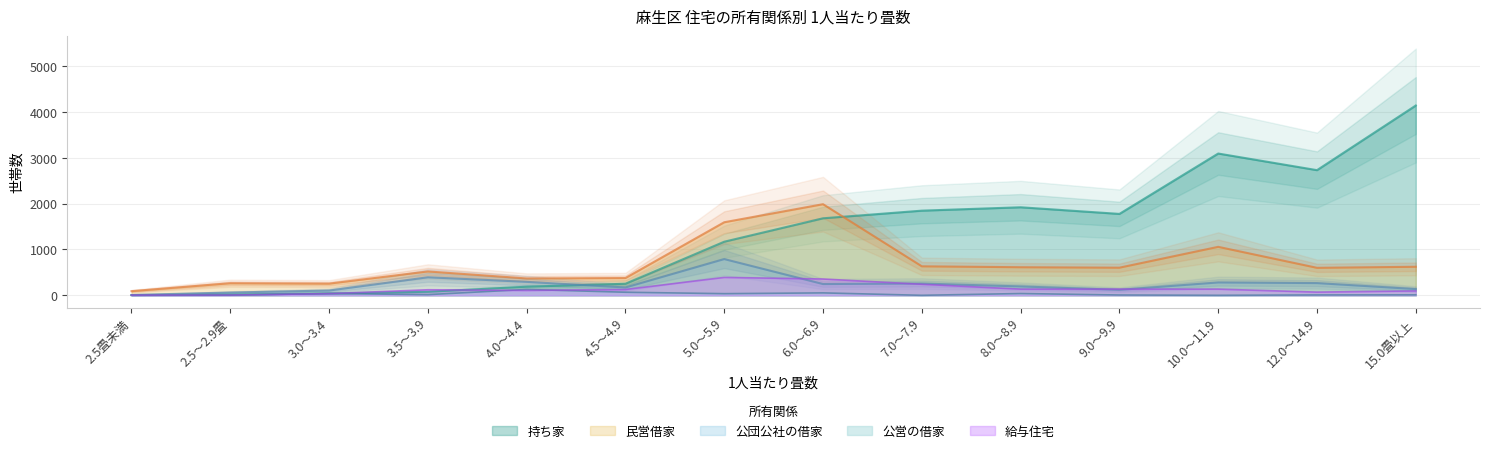

Which category has the lowest value across all series?

2.5畳未満